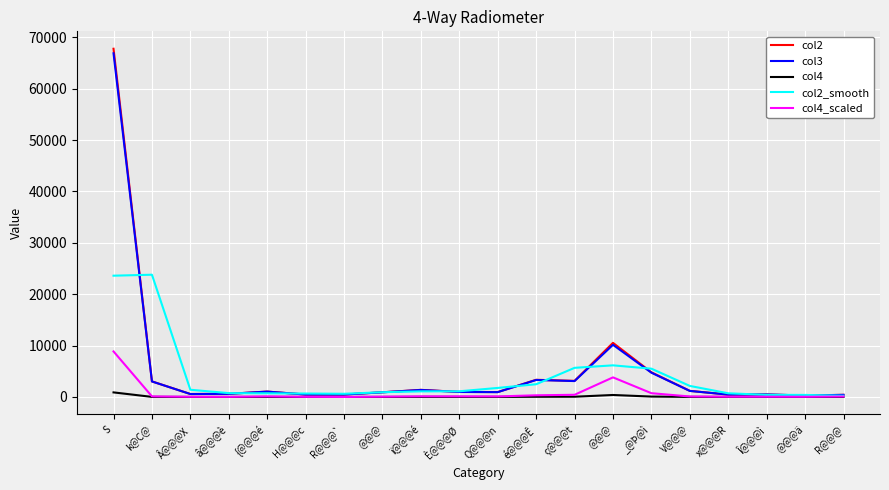

Reading left to right, what are all the values shown in this chart?

col2: S=67779.0	k@C@=3027.0	Â@@@X=570.0	â@@@è=606.0	{@@@é=1047.0	H@@@c=469.0	R@@@`=472.0	@@@=906.0	ï@@@é=1379.0	È@@@Ø=979.0	Q@@@n=947.0	é@@@Ê=3338.0	ç@@@t=3132.0	@@@=10529.0	_@Þ@ì=4793.0	V@@@=1182.0	x@@@R=459.0	Î@@@ì=486.0	@@@ä=281.0	R@@@=413.0
col3: S=66893.0	k@C@=3016.0	Â@@@X=567.0	â@@@è=604.0	{@@@é=1037.0	H@@@c=467.0	R@@@`=472.0	@@@=901.0	ï@@@é=1367.0	È@@@Ø=968.0	Q@@@n=937.0	é@@@Ê=3306.0	ç@@@t=3090.0	@@@=10148.0	_@Þ@ì=4720.0	V@@@=1173.0	x@@@R=455.0	Î@@@ì=482.0	@@@ä=278.0	R@@@=405.0
col4: S=886.0	k@C@=11.0	Â@@@X=3.0	â@@@è=2.0	{@@@é=10.0	H@@@c=2.0	R@@@`=0.0	@@@=5.0	ï@@@é=12.0	È@@@Ø=11.0	Q@@@n=10.0	é@@@Ê=32.0	ç@@@t=42.0	@@@=381.0	_@Þ@ì=73.0	V@@@=9.0	x@@@R=4.0	Î@@@ì=4.0	@@@ä=3.0	R@@@=8.0
col2_smooth: S=23602.0	k@C@=23792.0	Â@@@X=1401.0	â@@@è=741.0	{@@@é=707.3	H@@@c=662.7	R@@@`=615.7	@@@=919.0	ï@@@é=1088.0	È@@@Ø=1101.7	Q@@@n=1754.7	é@@@Ê=2472.3	ç@@@t=5666.3	@@@=6151.3	_@Þ@ì=5501.3	V@@@=2144.7	x@@@R=709.0	Î@@@ì=408.7	@@@ä=393.3	R@@@=231.3
col4_scaled: S=8860.0	k@C@=110.0	Â@@@X=30.0	â@@@è=20.0	{@@@é=100.0	H@@@c=20.0	R@@@`=0.0	@@@=50.0	ï@@@é=120.0	È@@@Ø=110.0	Q@@@n=100.0	é@@@Ê=320.0	ç@@@t=420.0	@@@=3810.0	_@Þ@ì=730.0	V@@@=90.0	x@@@R=40.0	Î@@@ì=40.0	@@@ä=30.0	R@@@=80.0